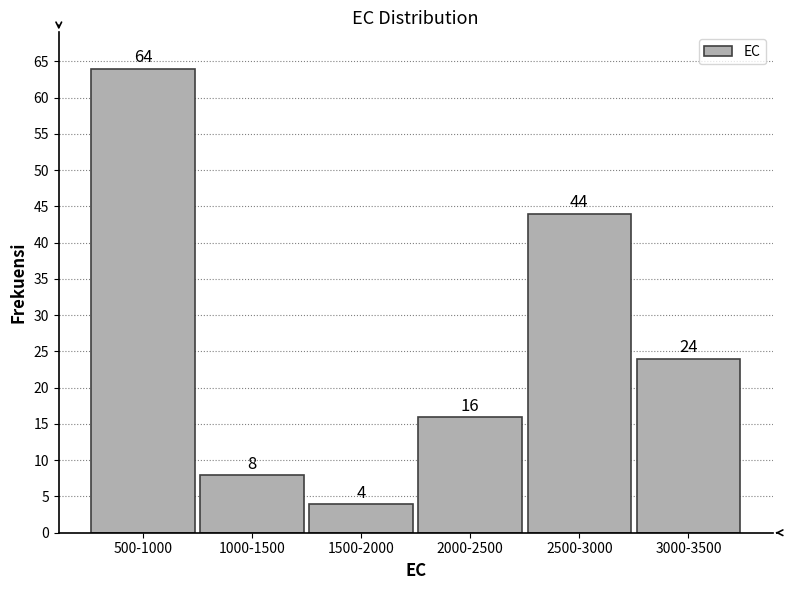

Reading left to right, extract all data points from this chart.

500-1000=64	1000-1500=8	1500-2000=4	2000-2500=16	2500-3000=44	3000-3500=24